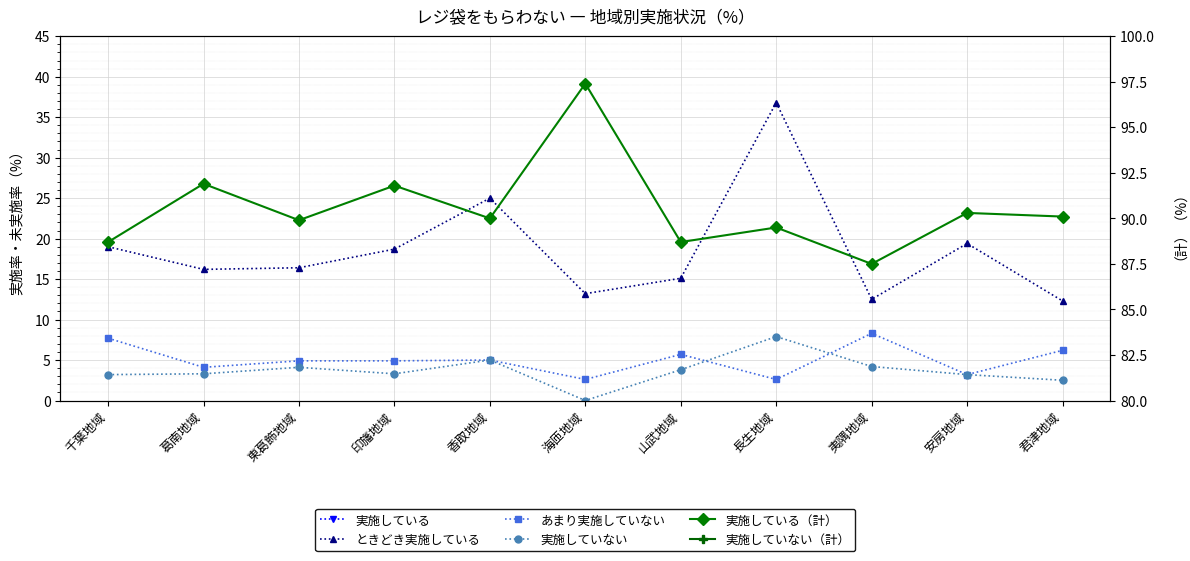

Between 山武地域 and 君津地域, which series saw the biggest shift?

実施している